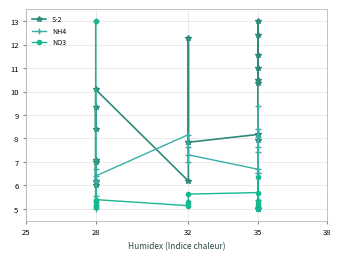

What are all the series names shown in the legend?

S-2, NH4, NO3